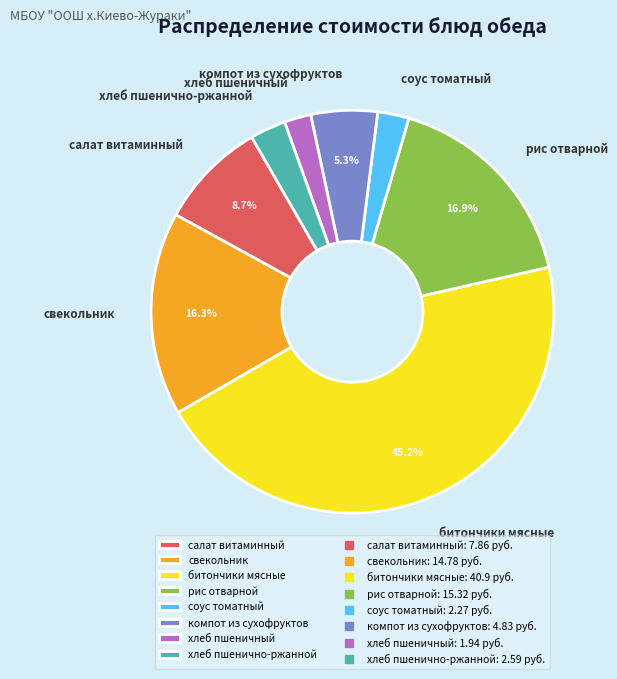

Which has a higher value, рис отварной or свекольник?

рис отварной